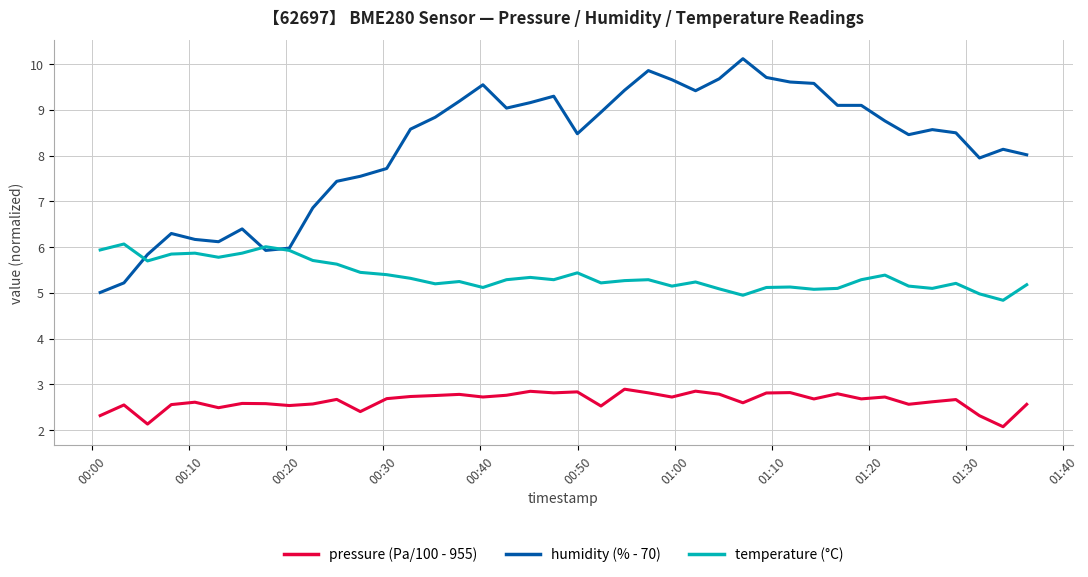

Does the chart have visible grid lines?

Yes